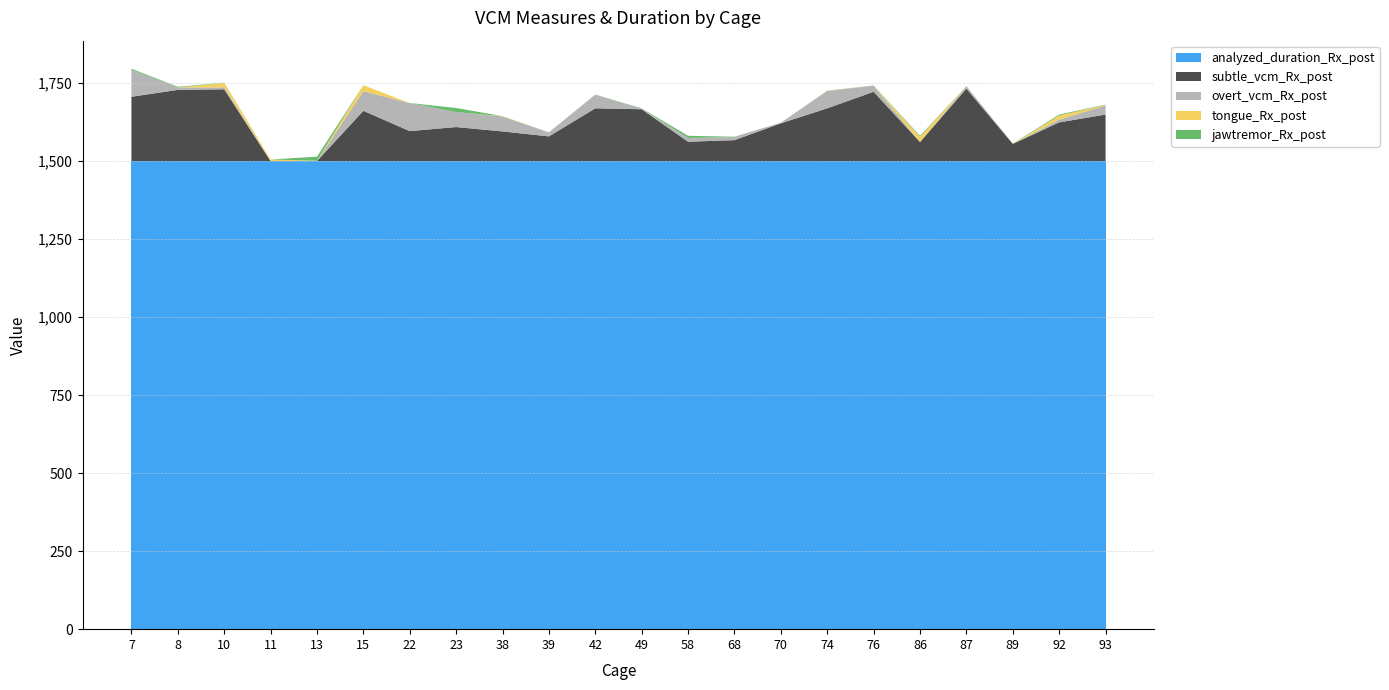

Reading left to right, what are all the values shown in this chart?

subtle_vcm_Rx_post: 7=206	8=228	10=230	11=0	13=0	15=161	22=96	23=109	38=95	39=79	42=169	49=166	58=62	68=67	70=121	74=169	76=222	86=61	87=232	89=55	92=124	93=149
overt_vcm_Rx_post: 7=87	8=8	10=6	11=0	13=0	15=63	22=90	23=48	38=48	39=12	42=43	49=2	58=12	68=10	70=2	74=56	76=19	86=0	87=8	89=0	92=9	93=29
tongue_Rx_post: 7=0	8=0	10=14	11=5	13=1	15=19	22=0	23=0	38=1	39=0	42=0	49=0	58=0	68=0	70=0	74=1	76=0	86=17	87=0	89=0	92=13	93=2
jawtremor_Rx_post: 7=3	8=2	10=1	11=0	13=13	15=0	22=0	23=13	38=0	39=1	42=1	49=1	58=7	68=1	70=0	74=0	76=1	86=3	87=0	89=1	92=3	93=1
analyzed_duration_Rx_post: 7=1500	8=1500	10=1500	11=1500	13=1500	15=1500	22=1500	23=1500	38=1500	39=1500	42=1500	49=1500	58=1500	68=1500	70=1500	74=1500	76=1500	86=1500	87=1500	89=1500	92=1500	93=1500